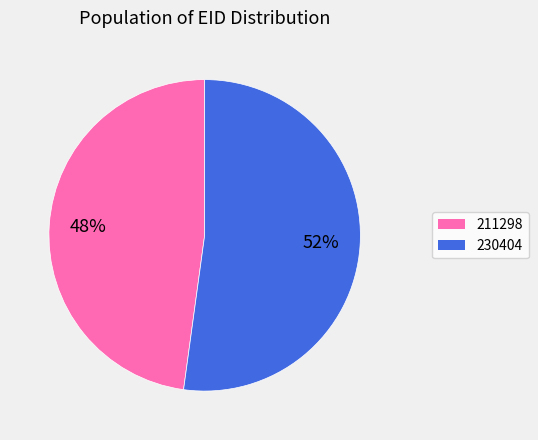

How many segments does this pie chart have?

2